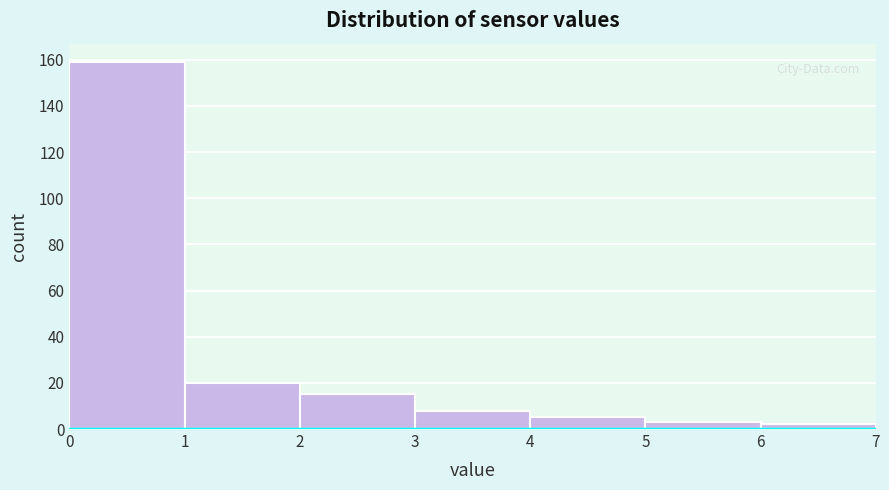

How tall is the bar that spans 1 to 2 on the x-axis? The values are not printed on the chart, so give them approximately, as read against the axis.

20